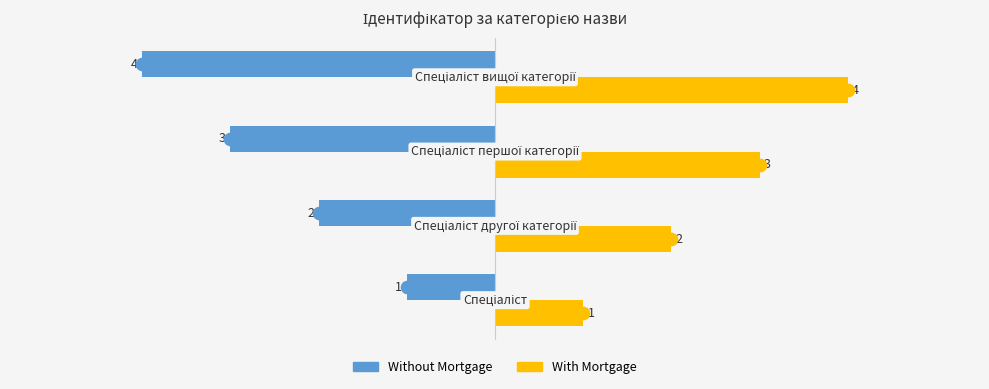

Rank the series by their average value, from lowest to highest.

Without Mortgage, With Mortgage